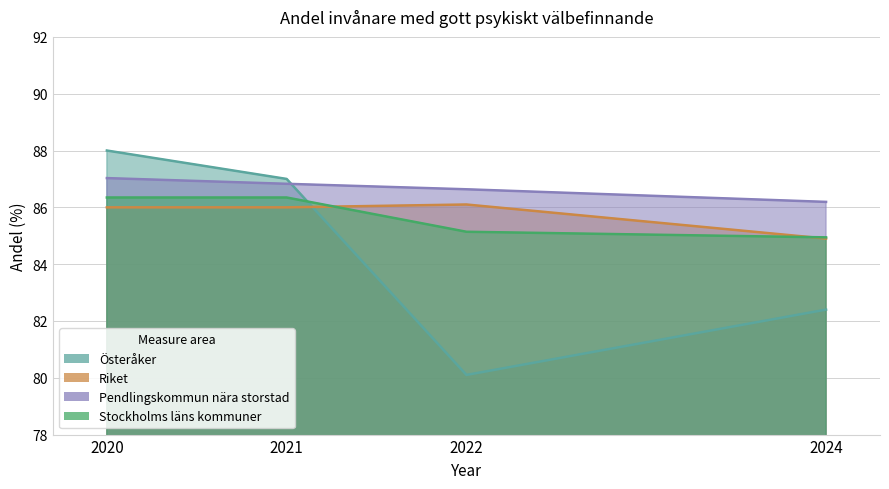

At which label does Österåker first exceed 87?

2020